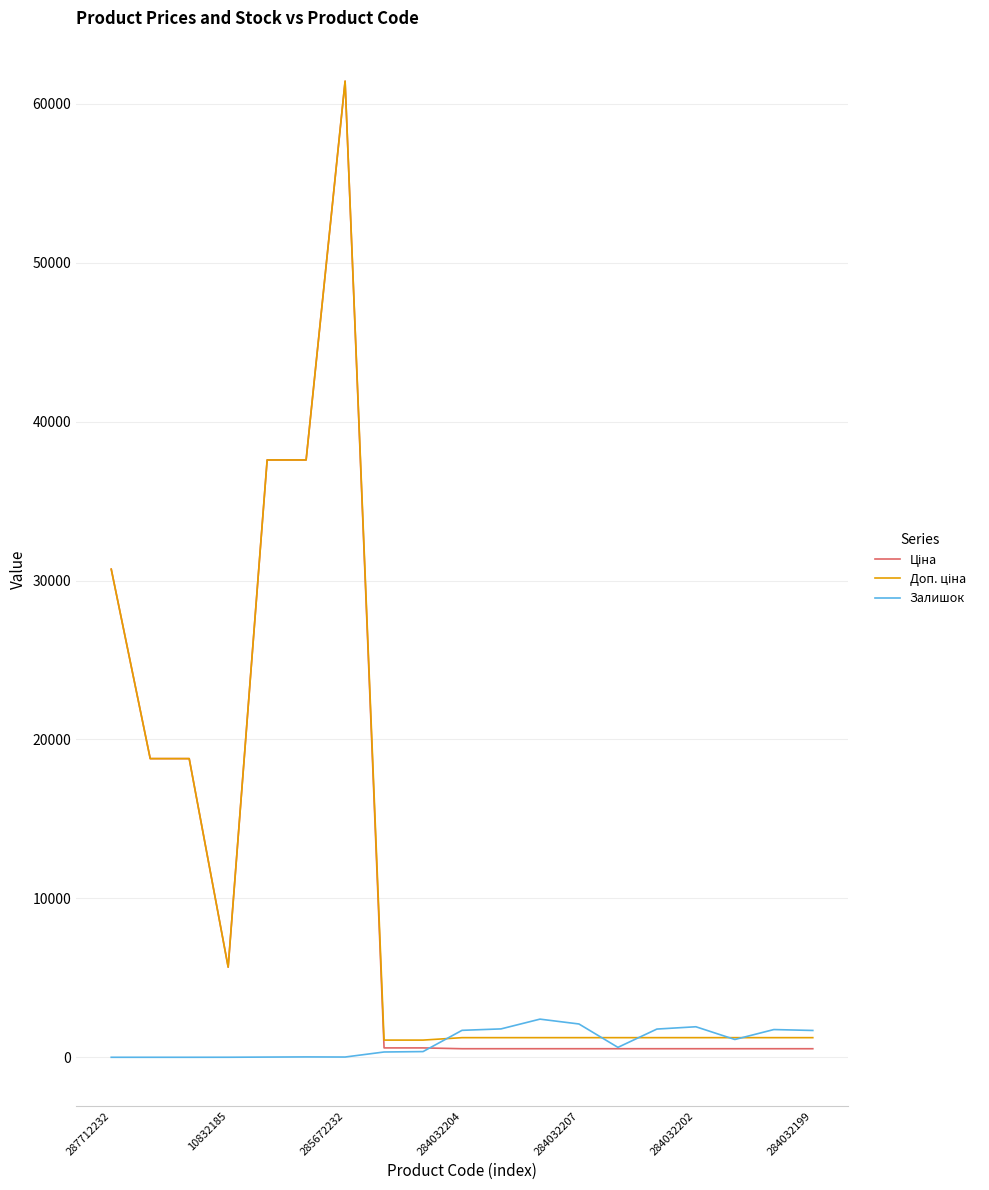

What is the maximum value shown in the chart?

61434.3